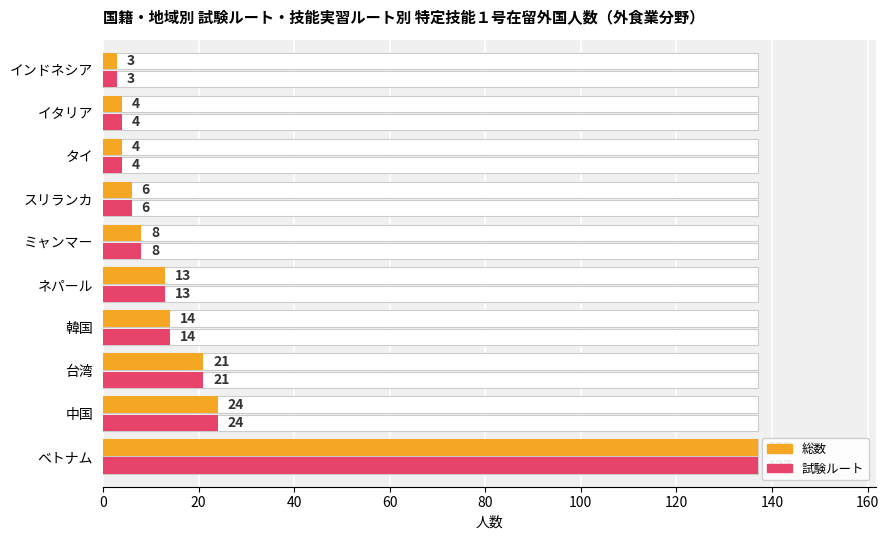

List the series in order of their peak value, highest first.

総数, 試験ルート